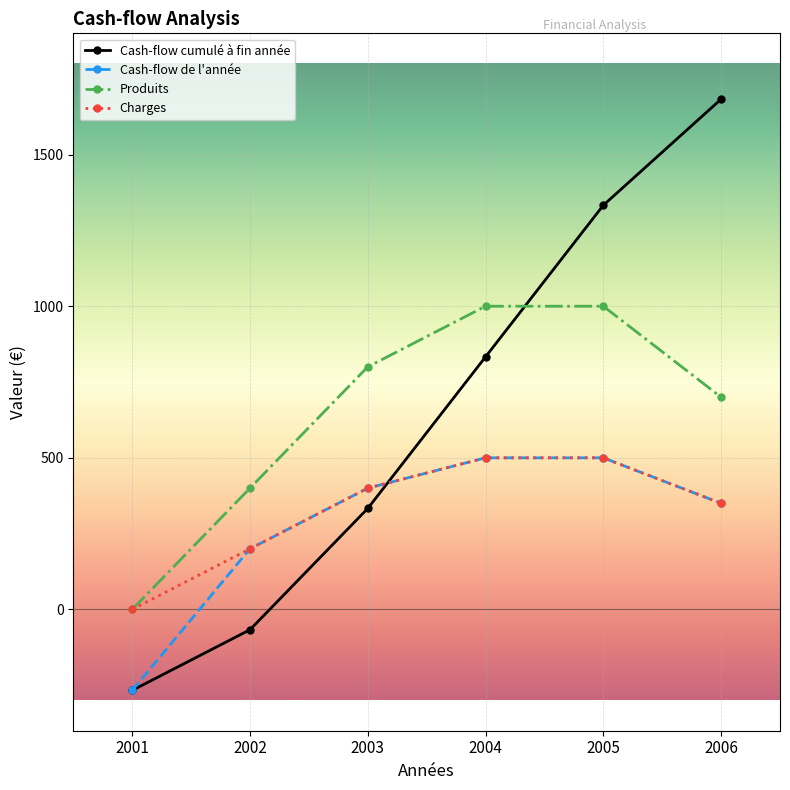

How many lines are shown in the chart?

4